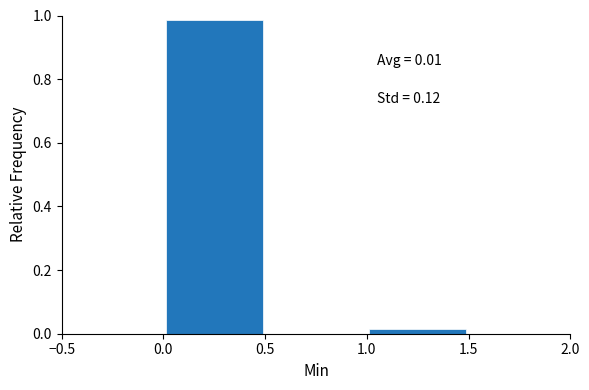

Over which range of the x-axis is the bar tallest?

0.0 to 0.5